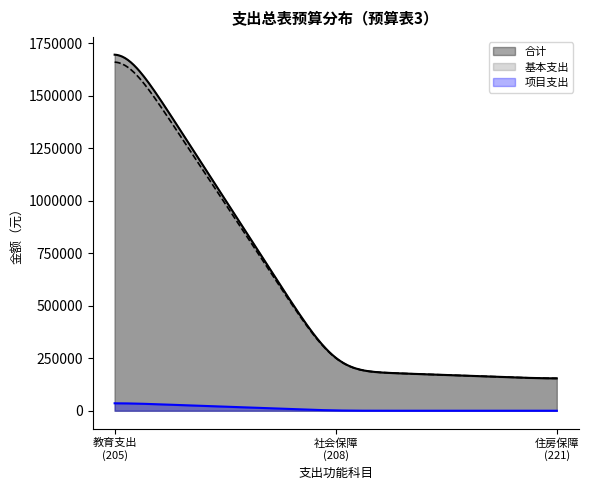

What is the lowest value of the 合计 series?

154279.2